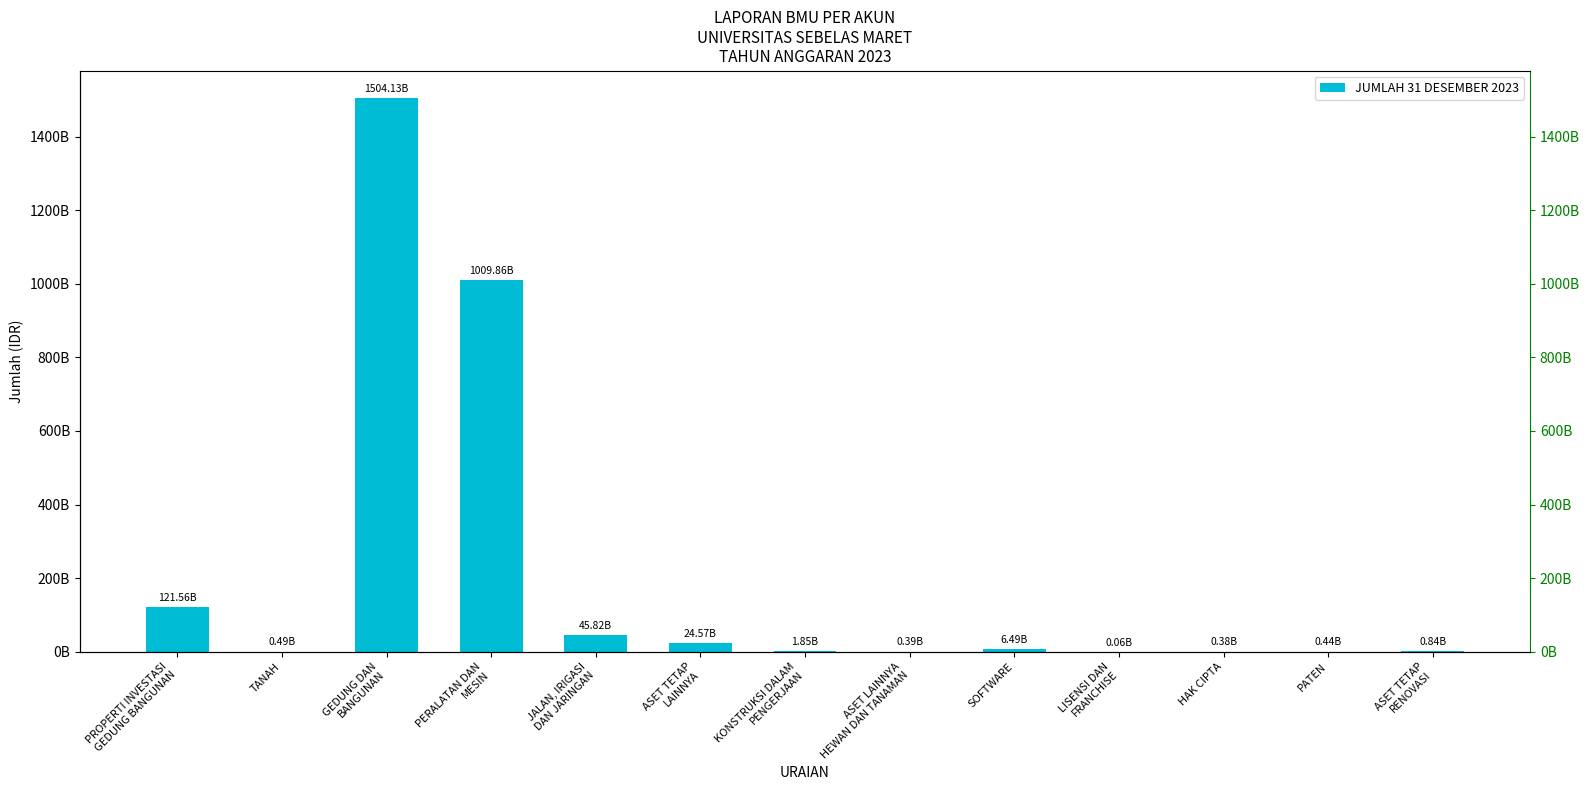

True or false: the data shows 387184000 at ASET LAINNYA
HEWAN DAN TANAMAN.

True